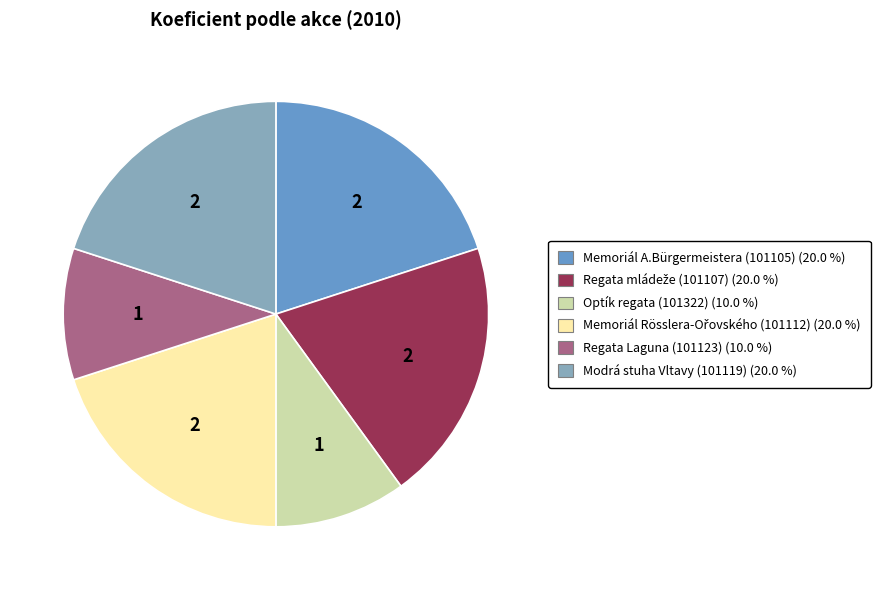

Is there any slice that represents more than half of the pie?

No